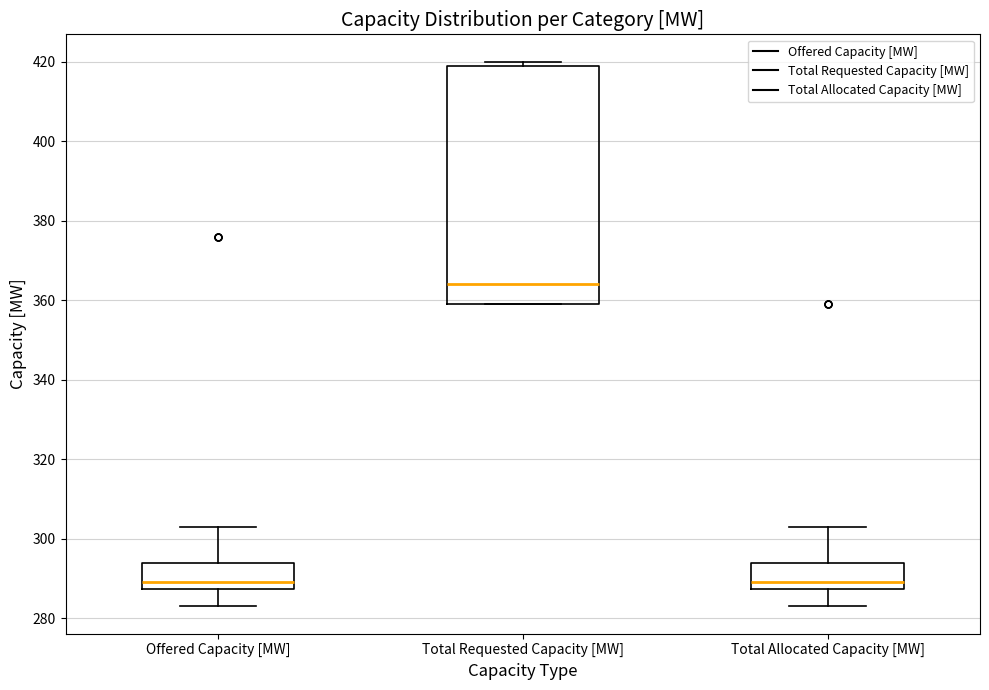

Where does the lower whisker of the box for Total Allocated Capacity [MW] end on the y-axis? The values are not printed on the chart, so give them approximately, as read against the axis.

284